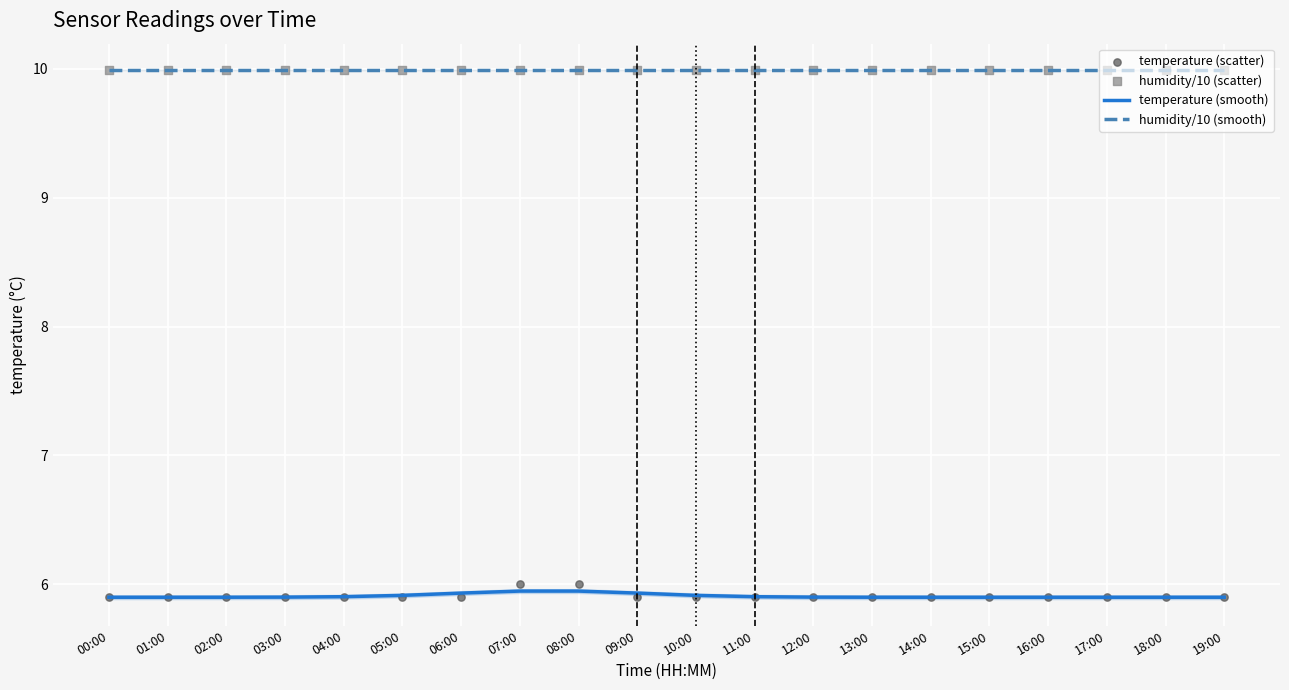

Is the value of temperature (smooth) at 12:00 greater than the value of temperature (scatter) at 09:00?

Yes